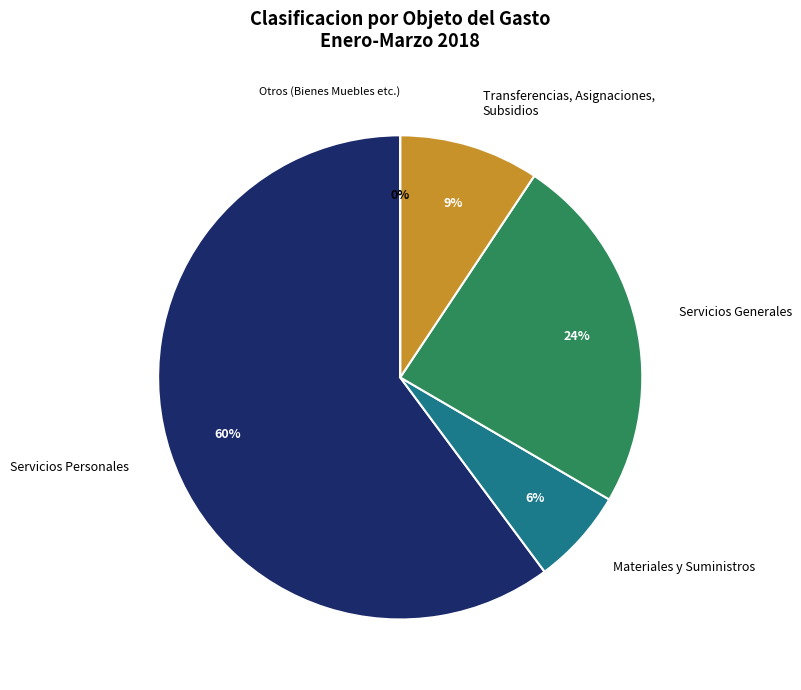

Which slice is the smallest?

Otros Gastos